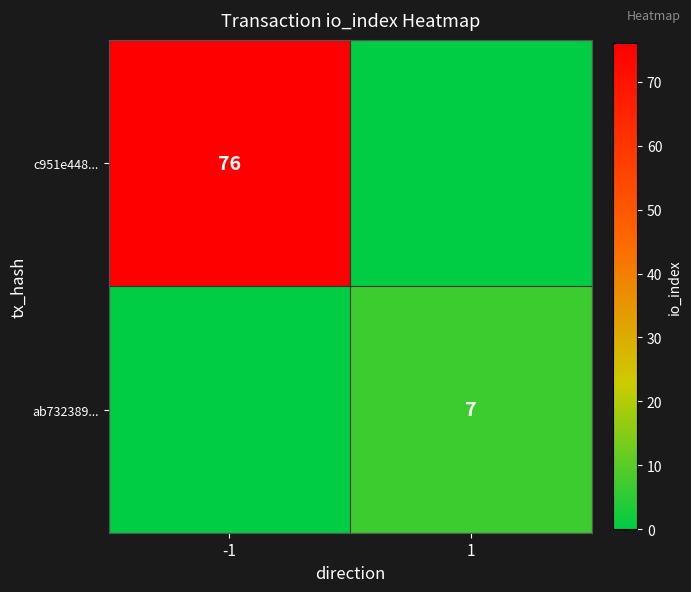

The c951e448... series shows 76 at -1. True or false?

True